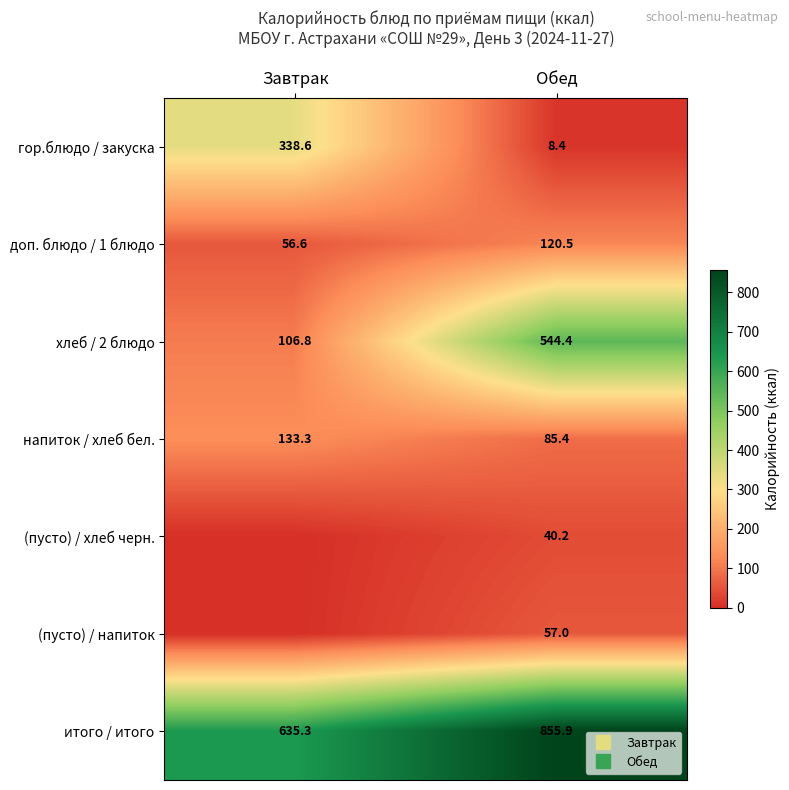

Count the number of data series in this chart.

7